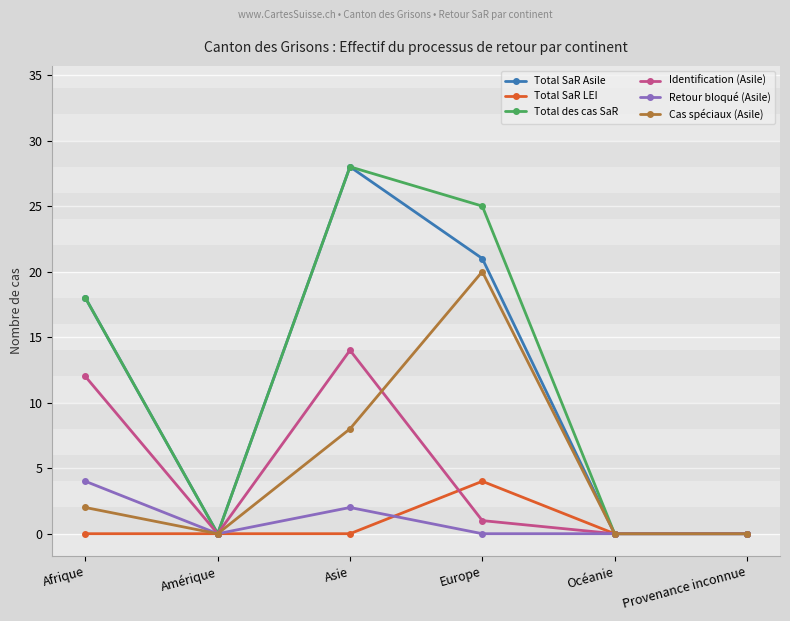

What is the average value of the Total des cas SaR series?

12